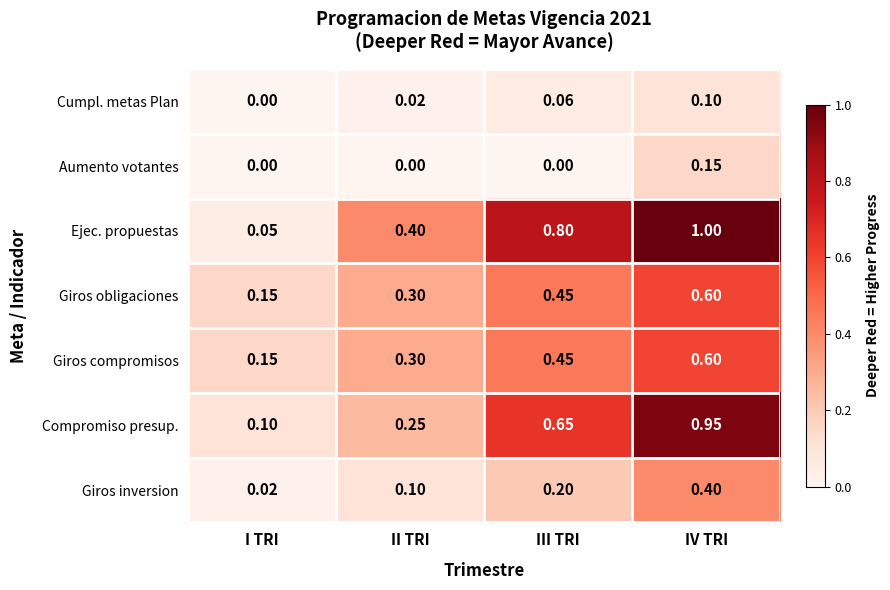

Which series changed the most between II TRI and IV TRI?

Compromiso presup.